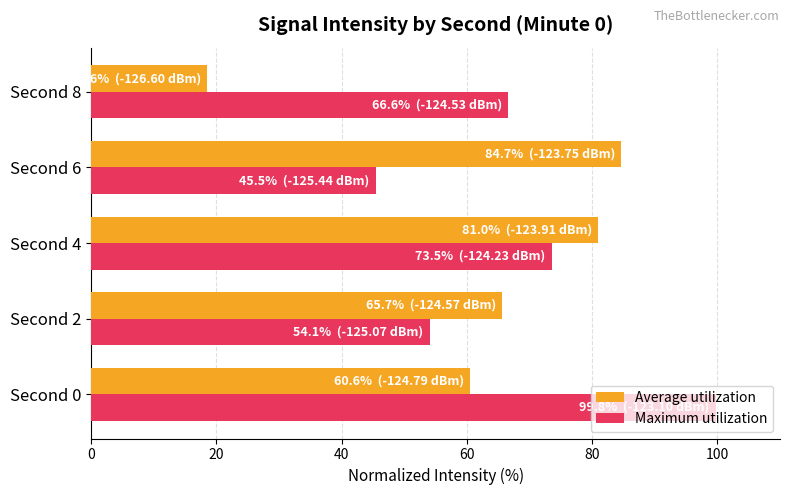

How many values in the Maximum utilization series exceed 66?

3